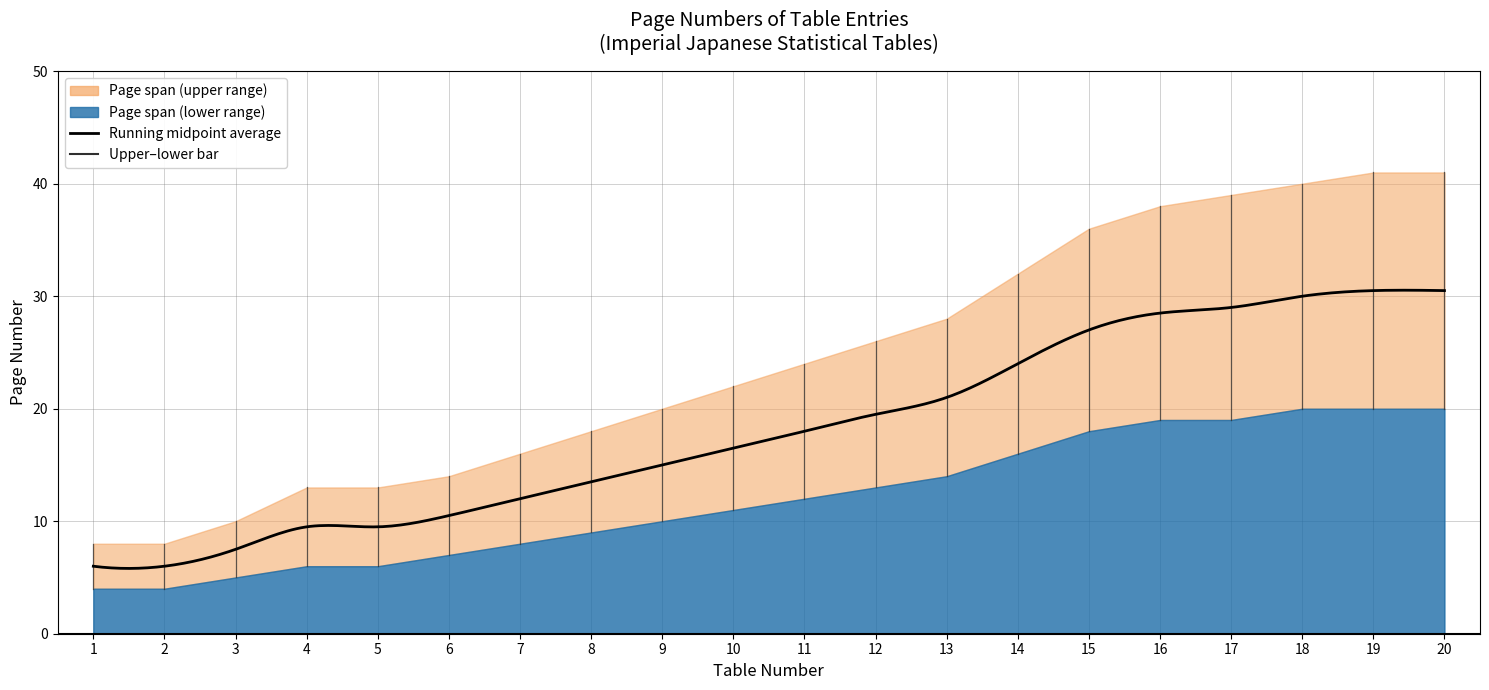

How many values in the Page (lower) series exceed 12?

9